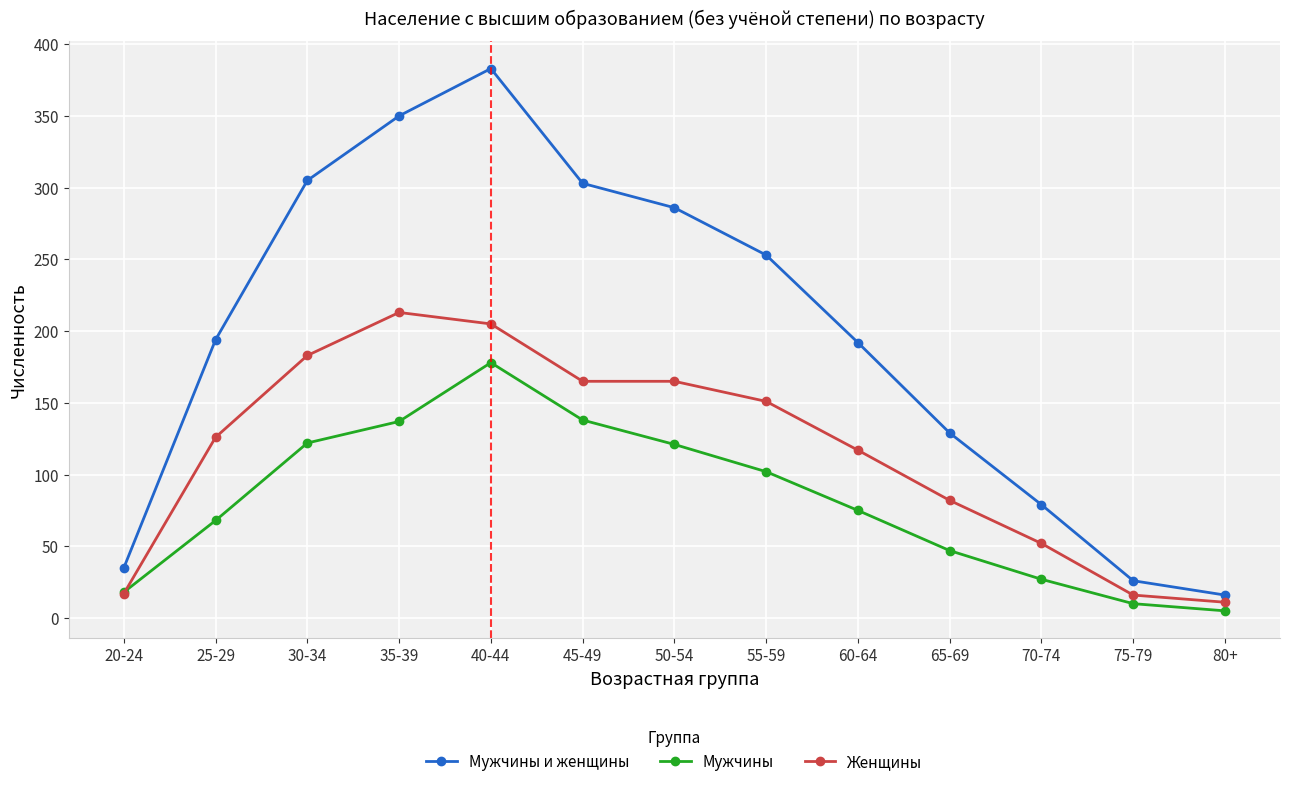

Where is Женщины nearest to the value 112?

60-64